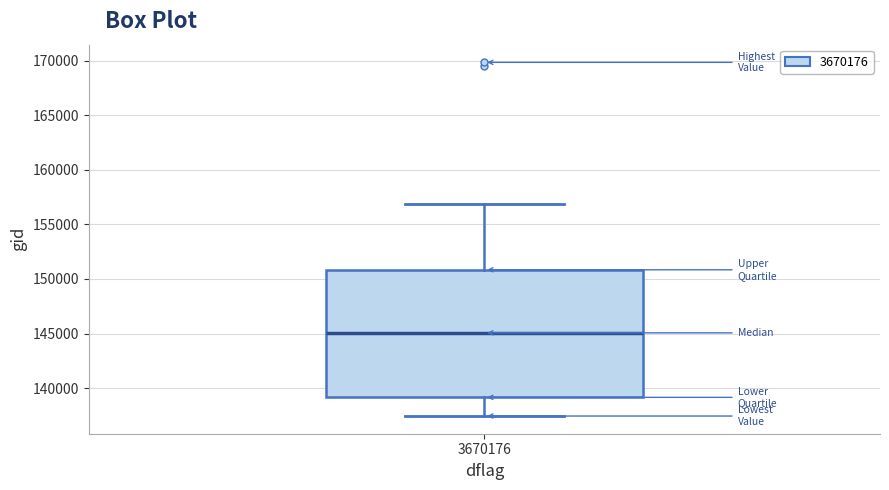

Where does the median line of the box at x = 3670176 sit on the y-axis? The values are not printed on the chart, so give them approximately, as read against the axis.

145000